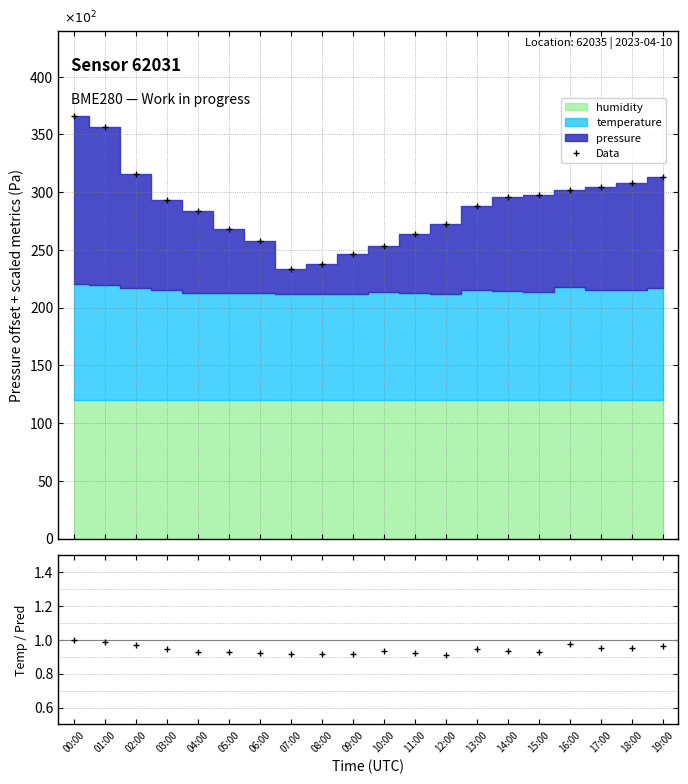

What is the maximum value for Data?

366.1